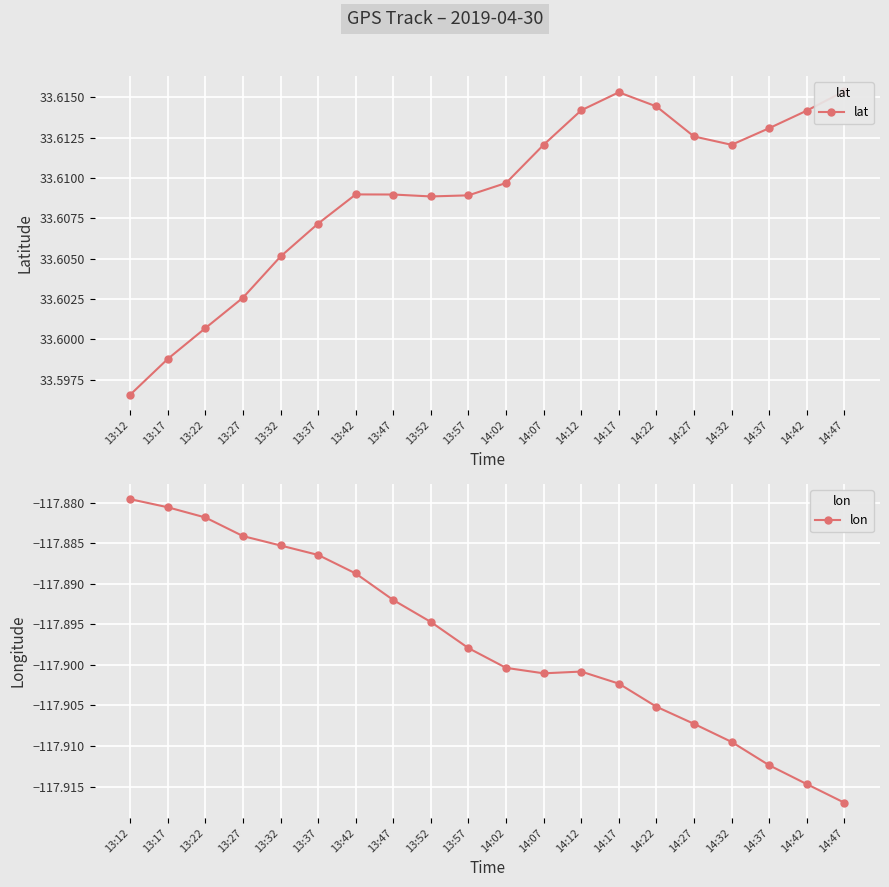

What is the sum of all lat values?

672.2